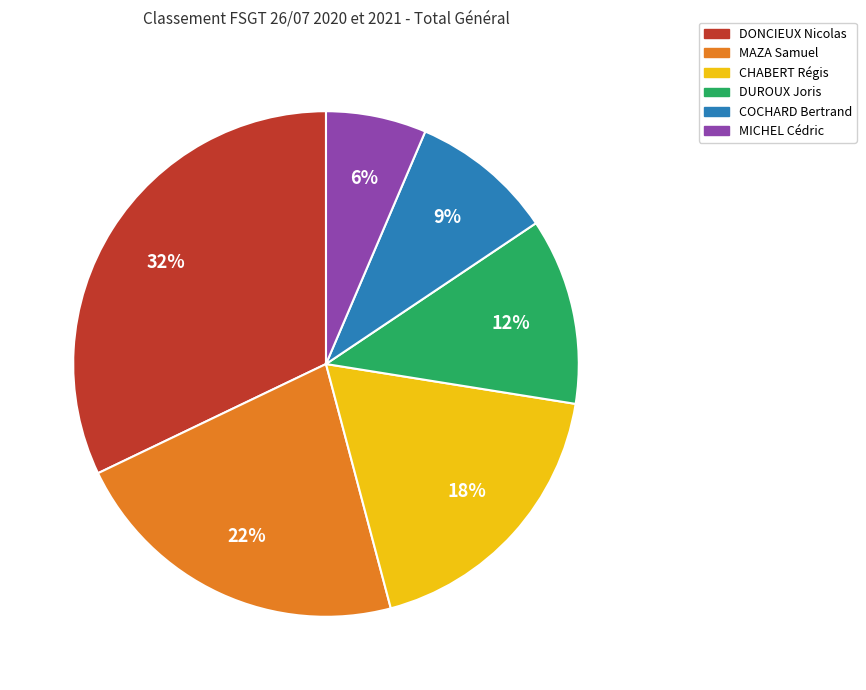

To the nearest percent, what percentage of the pie is COCHARD Bertrand?

9%